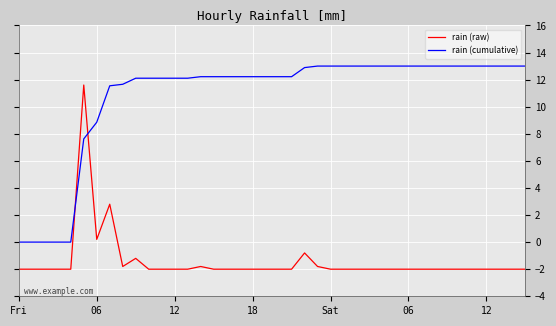

Which series has the largest total across all categories?

rain (cumulative)